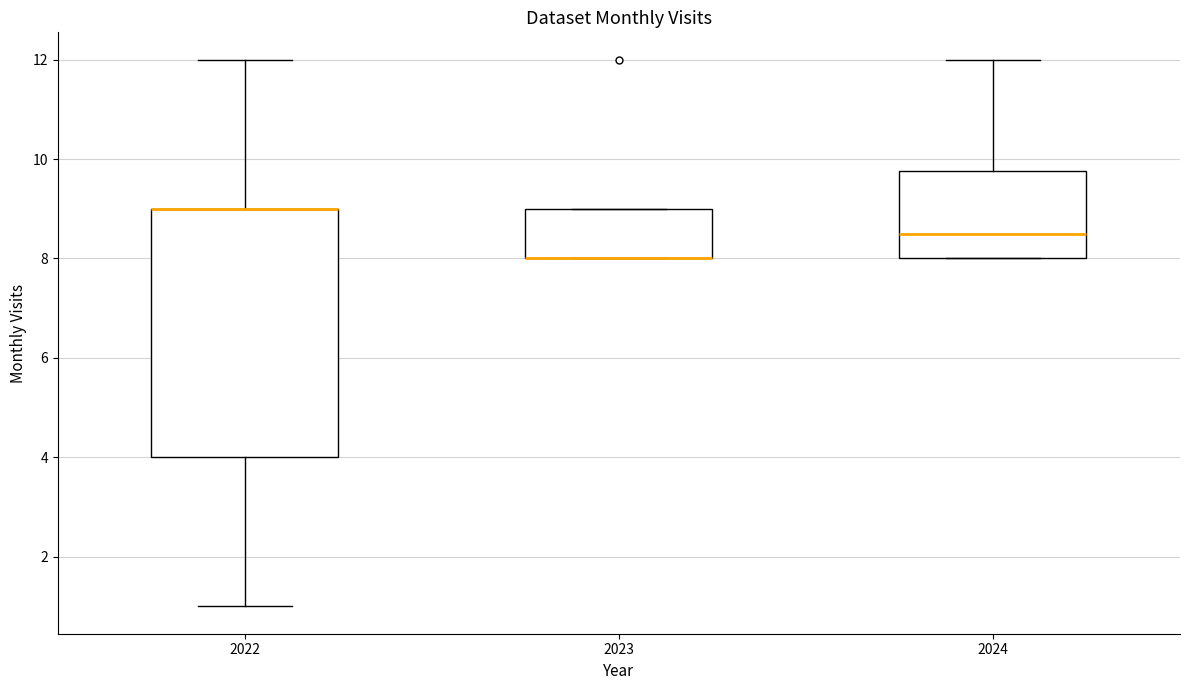

Reading left to right, transcribe this box plot: for each box, give where its median line is, the range the box spans, and where its two whiskers end, as read against the y-axis. The values are not printed on the chart, so give them approximately, as read against the axis.

2022: median 9.0 (drawn on the box's upper edge), box 4.0 to 9.0, whiskers 1.0 to 12.0
2023: median 8.0 (drawn on the box's lower edge), box 8.0 to 9.0, whiskers 8.0 to 9.0
2024: median 8.6, box 8.0 to 9.8, whiskers 8.0 to 12.0